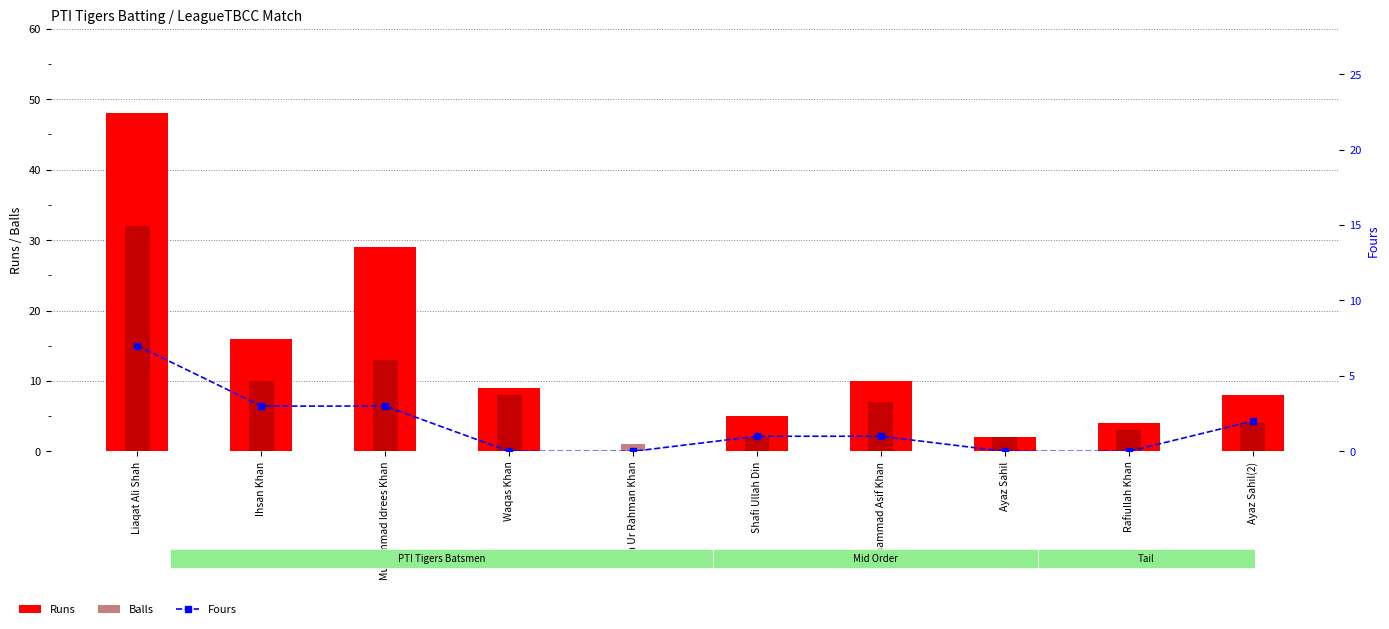

List the labels in order of Runs value, smallest first.

Zia Ur Rahman Khan, Ayaz Sahil, Rafiullah Khan, Shafi Ullah Din, Ayaz Sahil(2), Waqas Khan, Muhammad Asif Khan, Ihsan Khan, Muhammad Idrees Khan, Liaqat Ali Shah